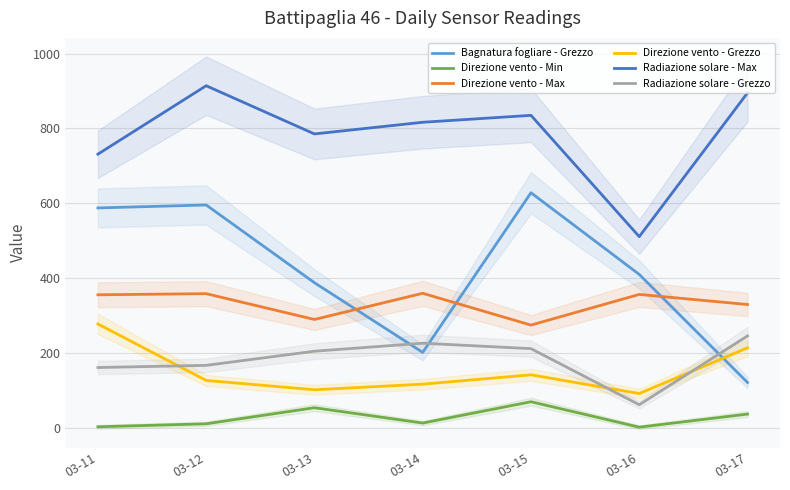

At which category does Direzione vento - Grezzo reach its first local peak?

03-15